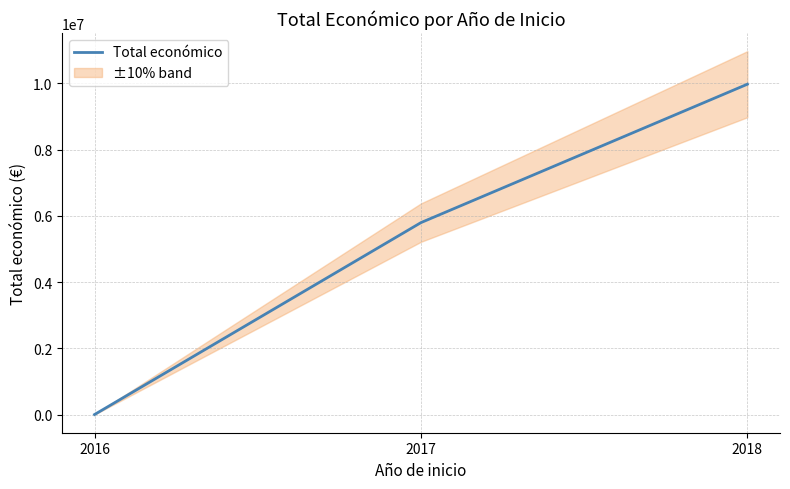

The value at 2017 is 5795993. True or false?

True